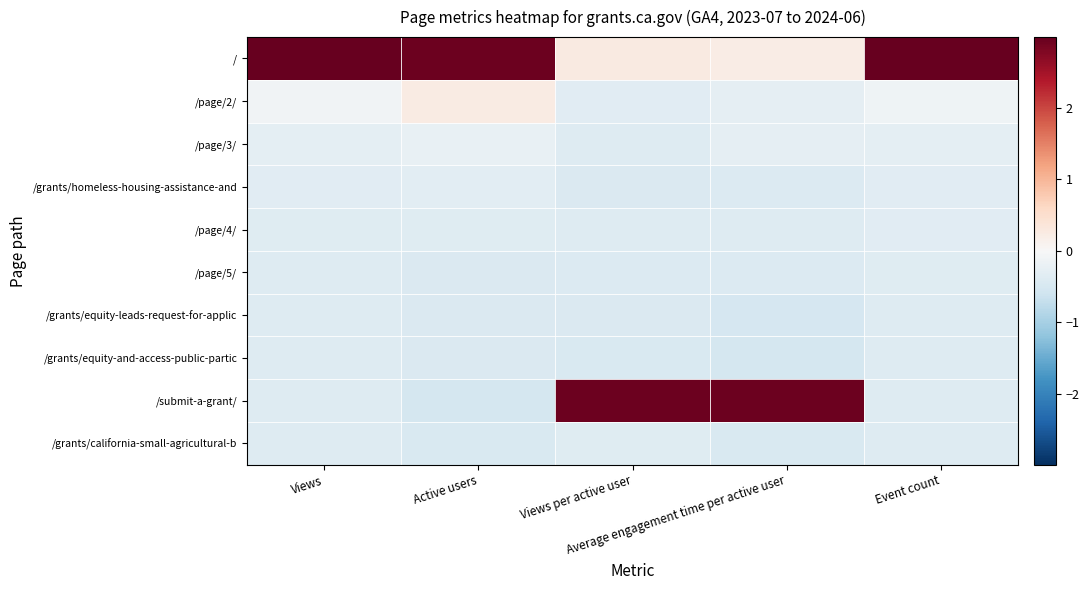

Rank the series at Average engagement time per active user from highest to lowest value.

/submit-a-grant/, /, /page/3/, /page/2/, /page/4/, /page/5/, /grants/homeless-housing-assistance-and, /grants/california-small-agricultural-b, /grants/equity-leads-request-for-applic, /grants/equity-and-access-public-partic